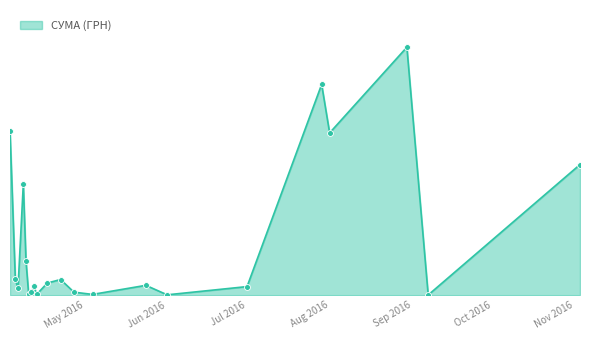

Is this an area chart (filled region under the line)?

Yes